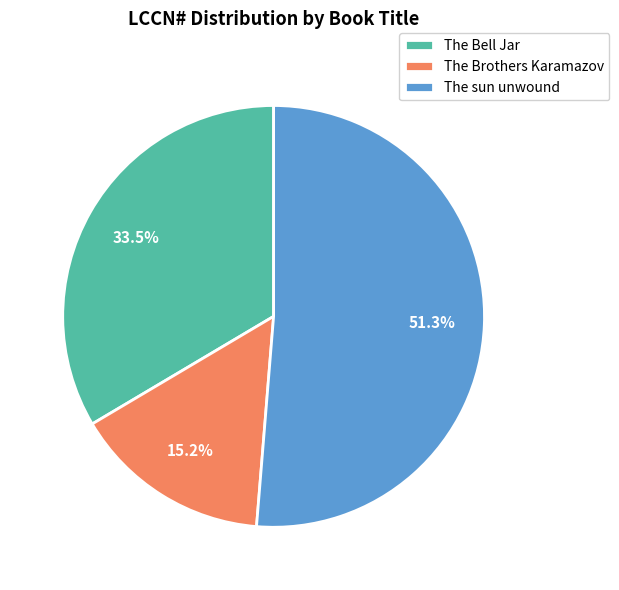

Rank the categories by value from lowest to highest.

The Brothers Karamazov, The Bell Jar, The sun unwound